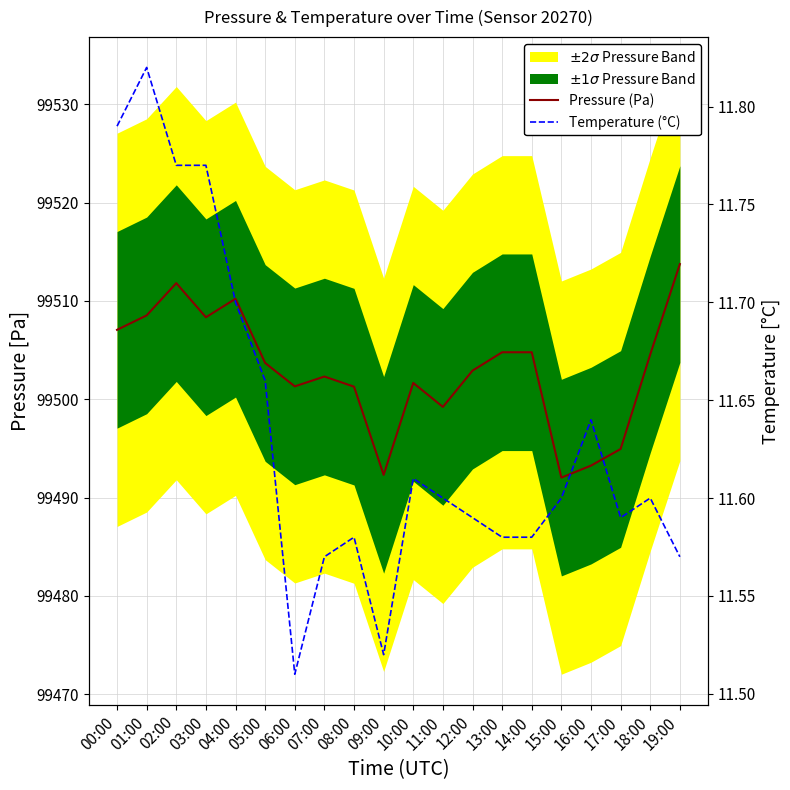

What is the greatest value displayed?

99513.8